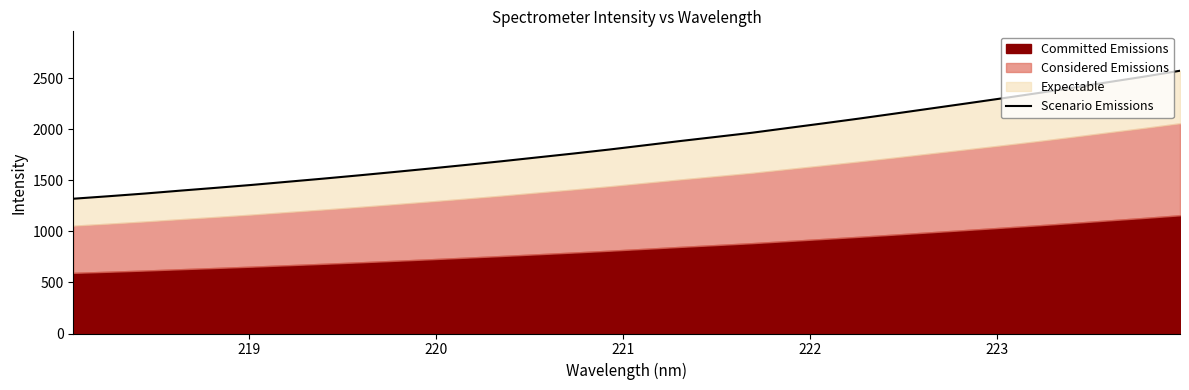

Reading left to right, transcribe all the data shown in this chart.

1321.1	1346.0	1372.0	1400.6	1428.3	1456.7	1487.6	1518.3	1550.4	1583.8	1617.8	1652.8	1688.9	1726.7	1764.1	1803.3	1845.0	1887.1	1927.4	1967.9	2014.2	2059.8	2106.7	2155.5	2205.0	2254.5	2304.7	2355.8	2409.4	2464.4	2518.4	2575.7